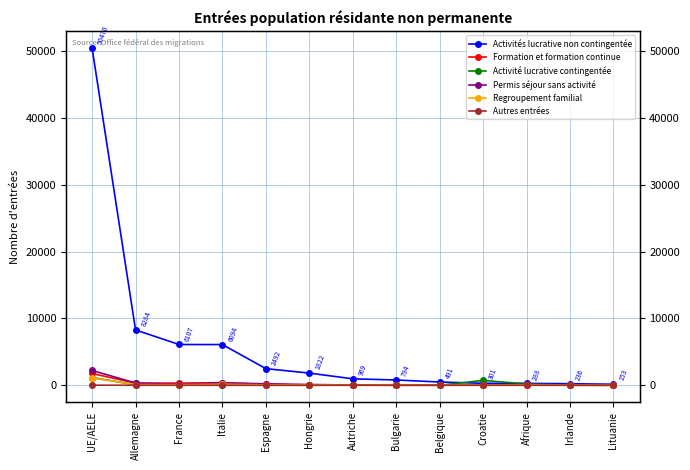

How many lines are shown in the chart?

6